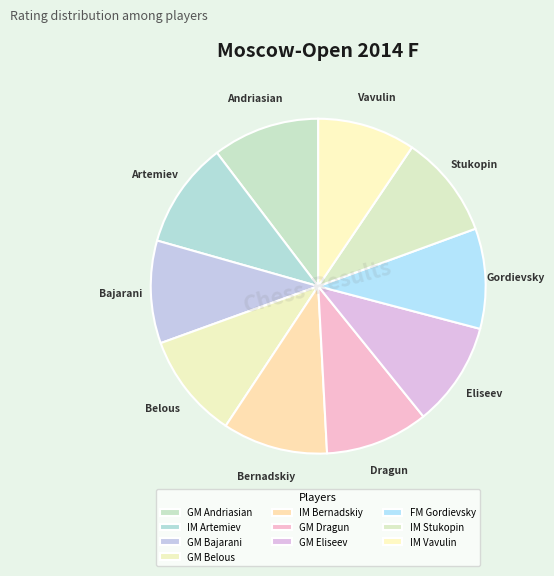

Count the number of slices in the pie.

10